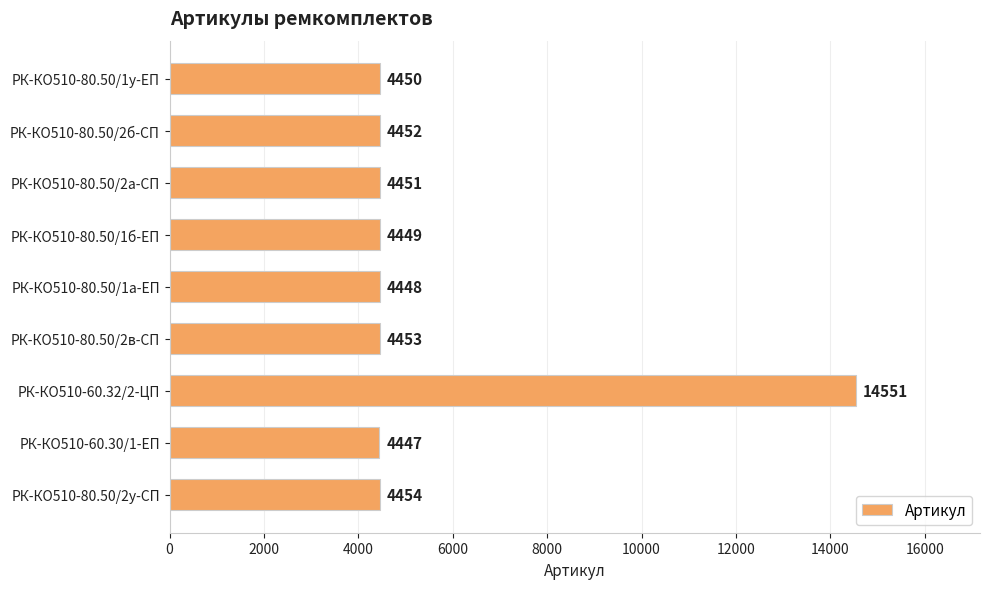

Where is the data nearest to the value 9499?

РК-КО510-80.50/2у-СП